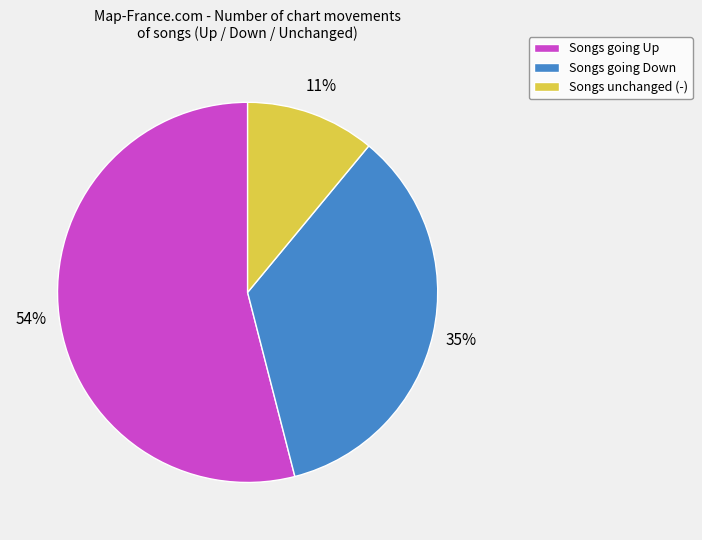

Combined, do Songs unchanged (-) and Songs going Down account for over 50%?

No